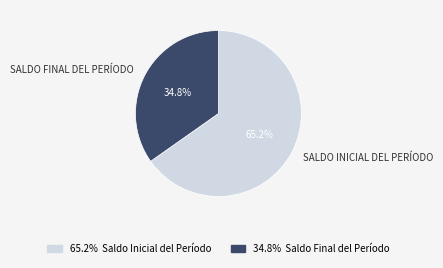

Does any single category account for the majority?

Yes